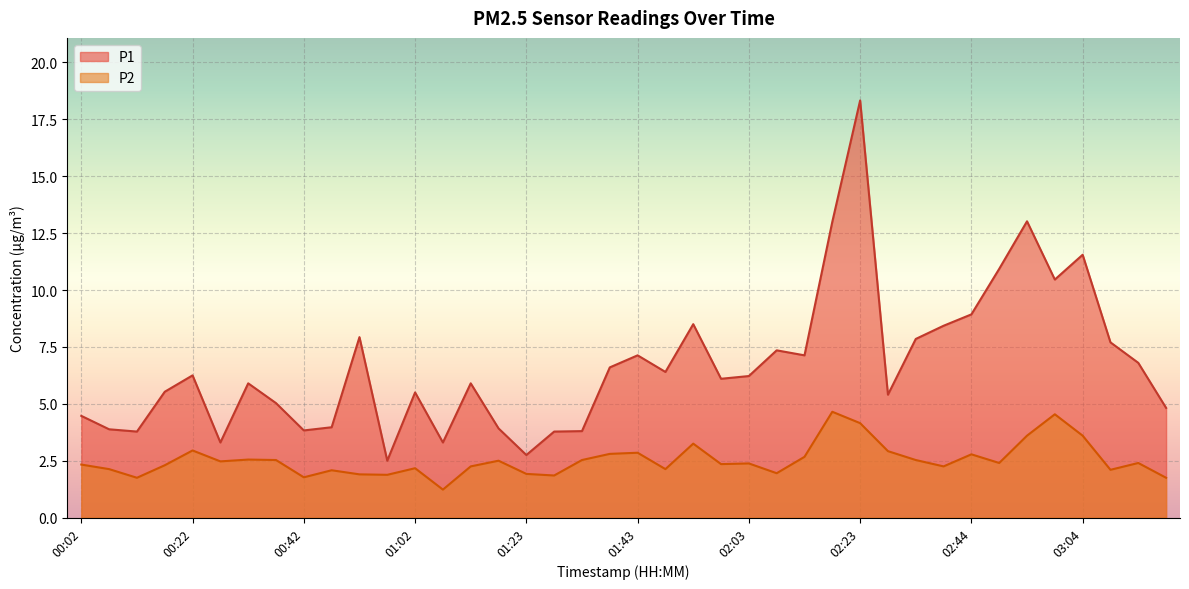

True or false: P1 and P2 intersect in this chart.

False